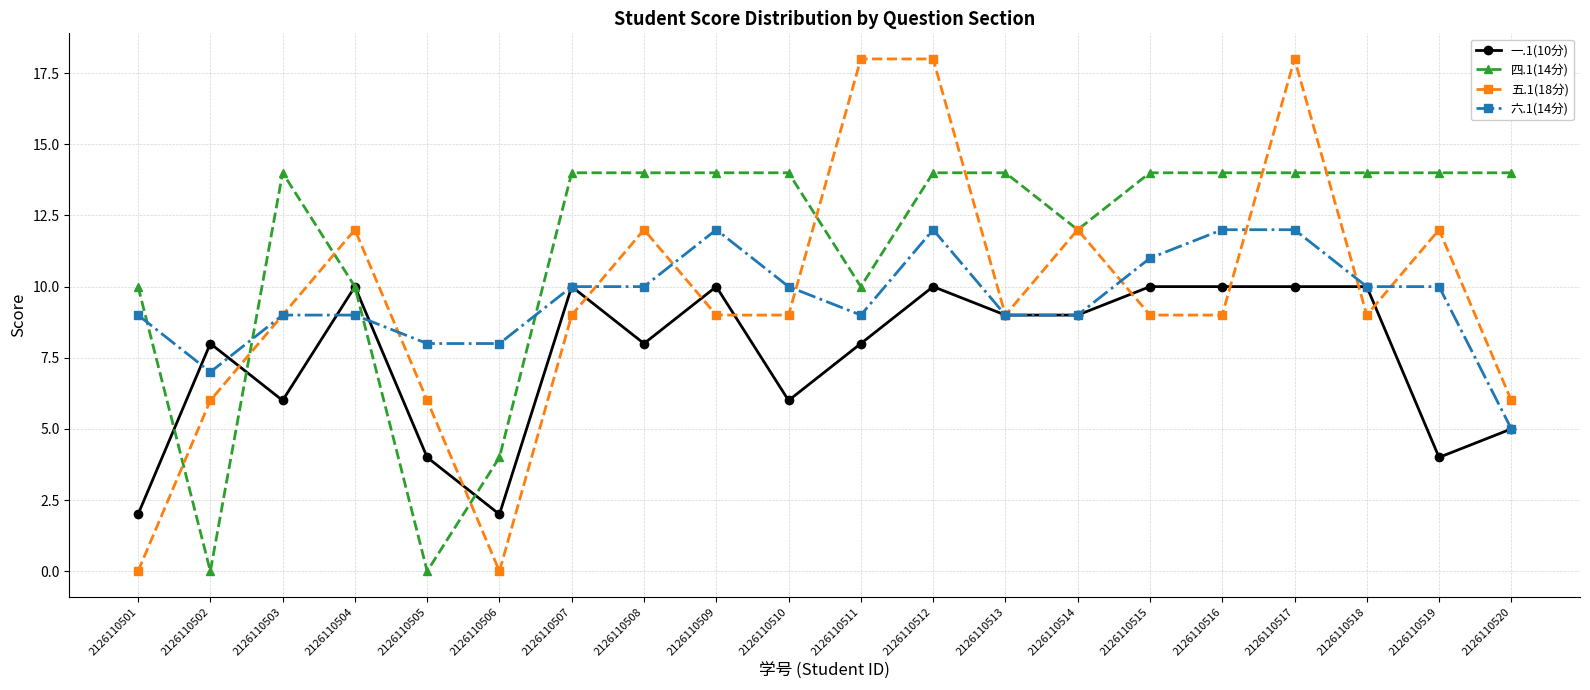

At 2126110517, list the series in order from largest to smallest.

五.1(18分), 四.1(14分), 六.1(14分), 一.1(10分)